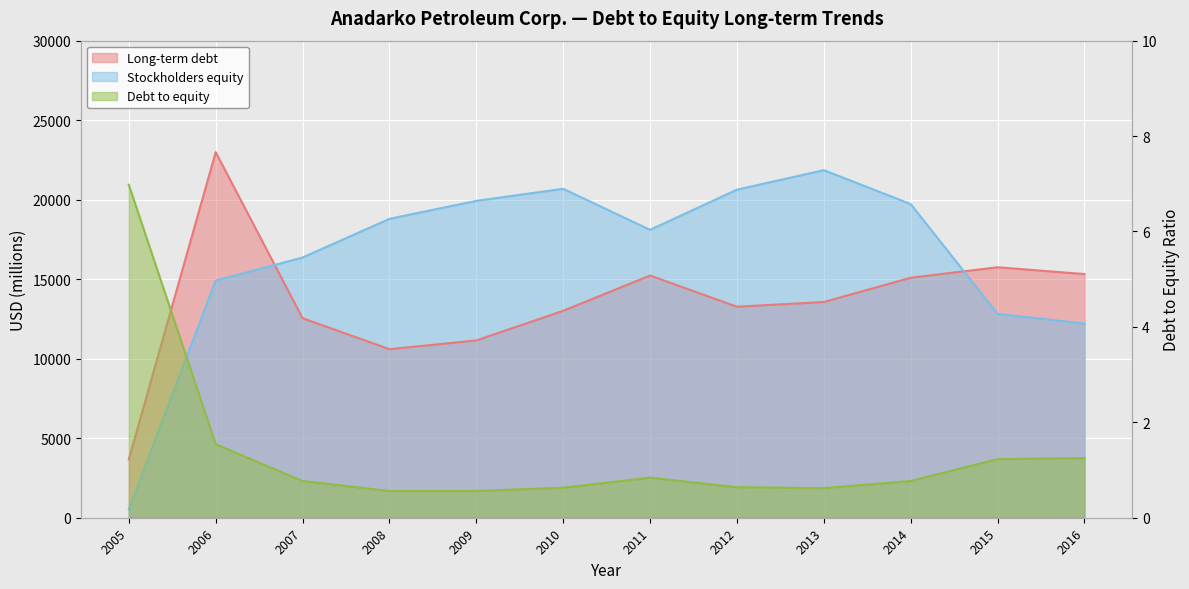

What is the smallest value displayed?

0.6